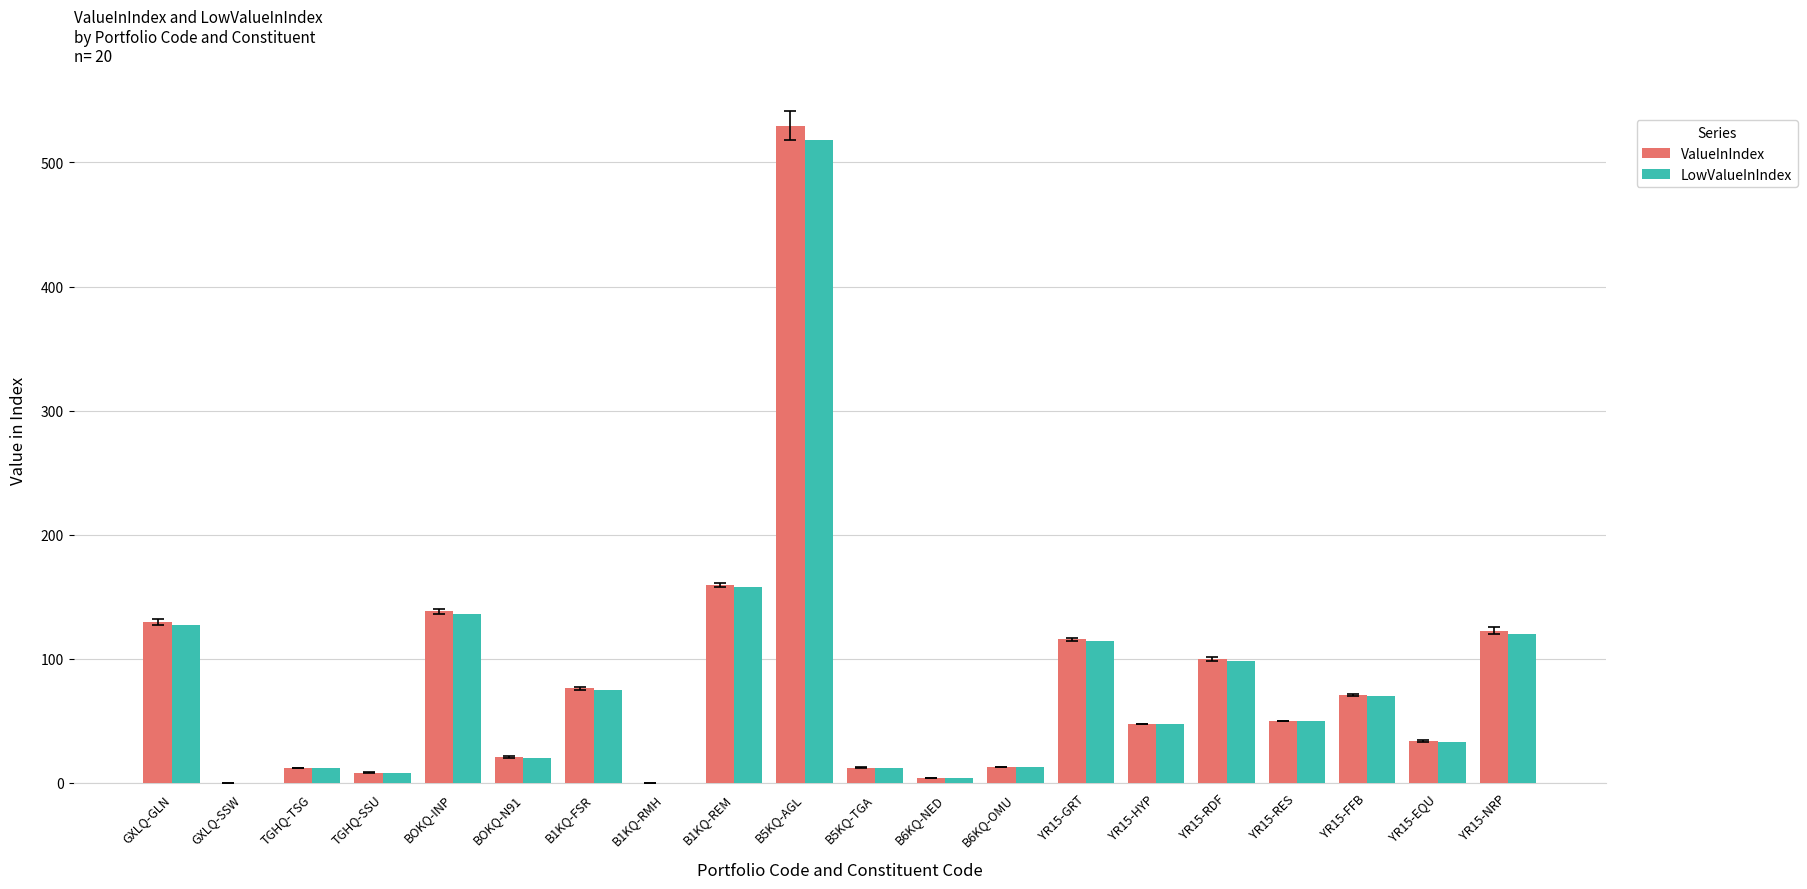

What is the total value across all series at B1KQ-FSR?

151.3